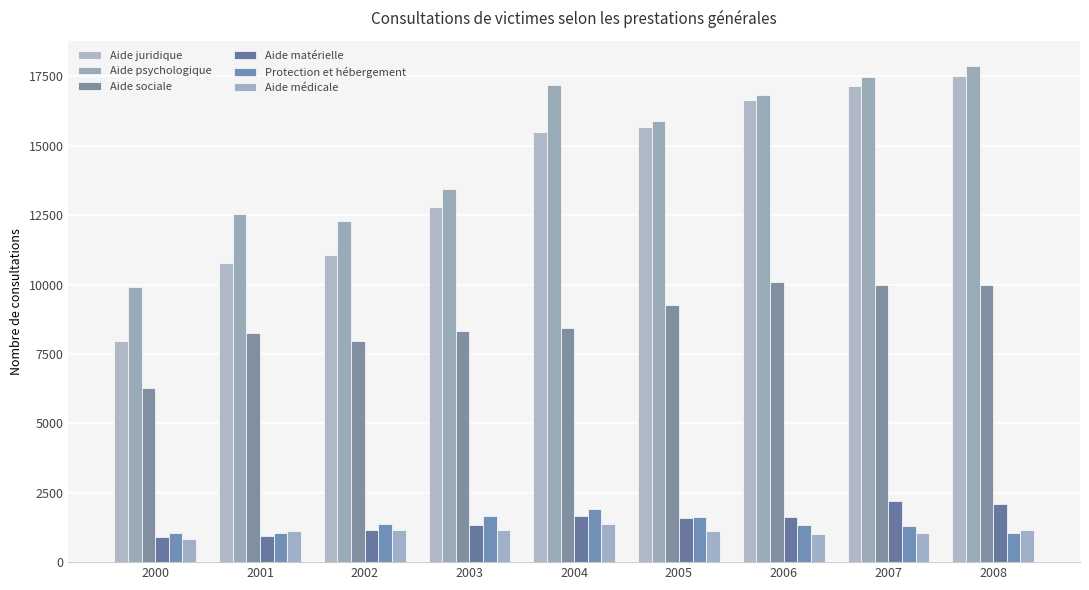

The Protection et hébergement series shows 718 at 2007. True or false?

False